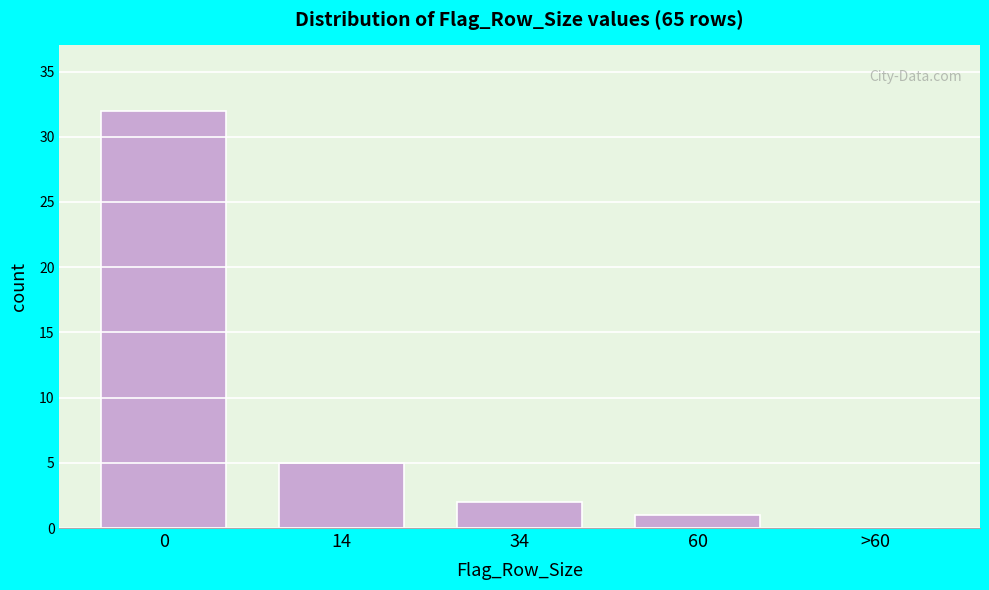

Reading left to right, transcribe all the data shown in this chart.

0=32	14=5	34=2	60=1	>60=0